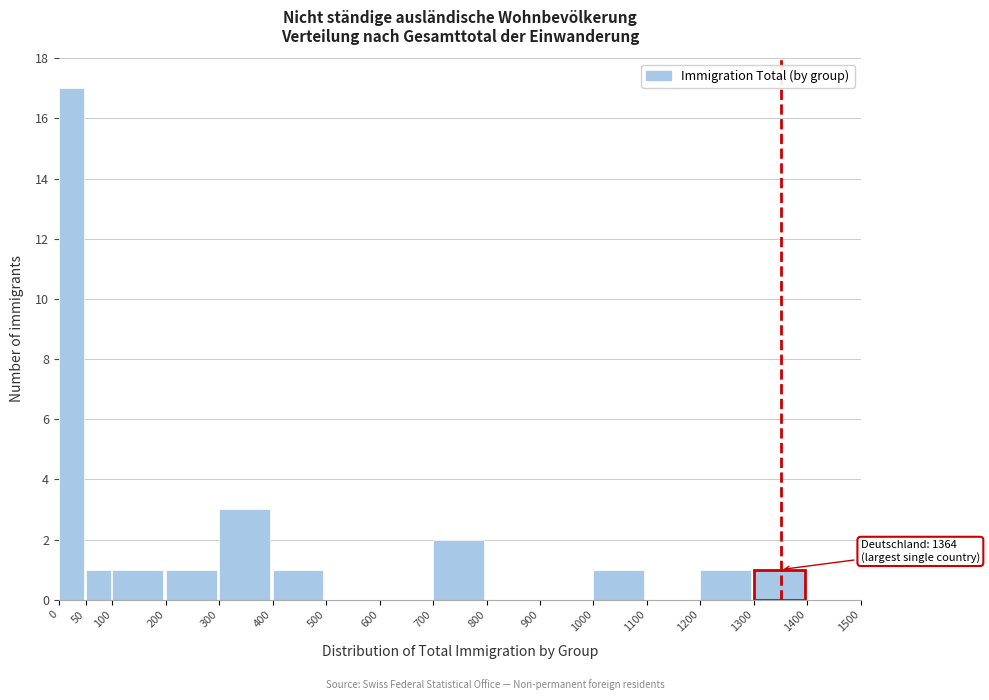

Which range on the x-axis has the tallest bar?

0 to 50